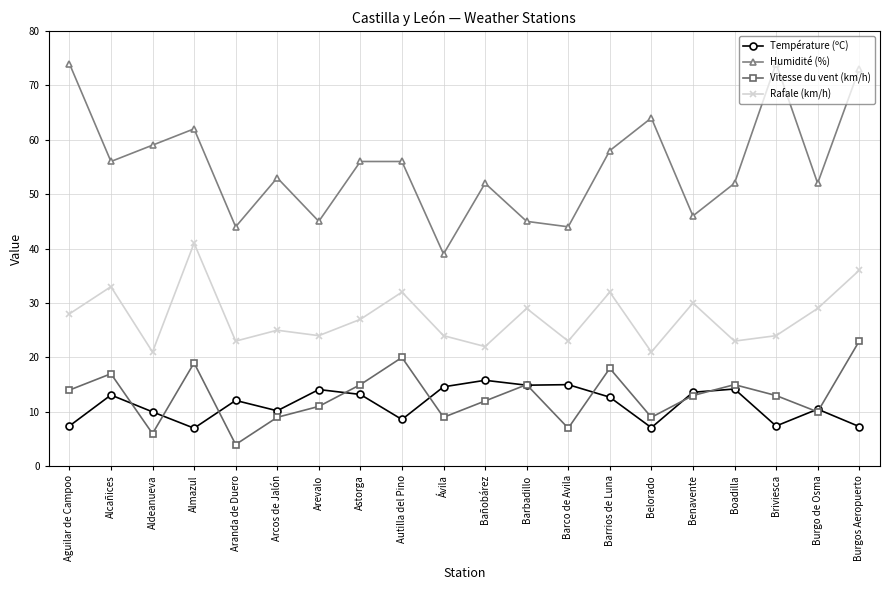

Rank the series at Ávila from highest to lowest value.

Humidité (%), Rafale (km/h), Température (ºC), Vitesse du vent (km/h)